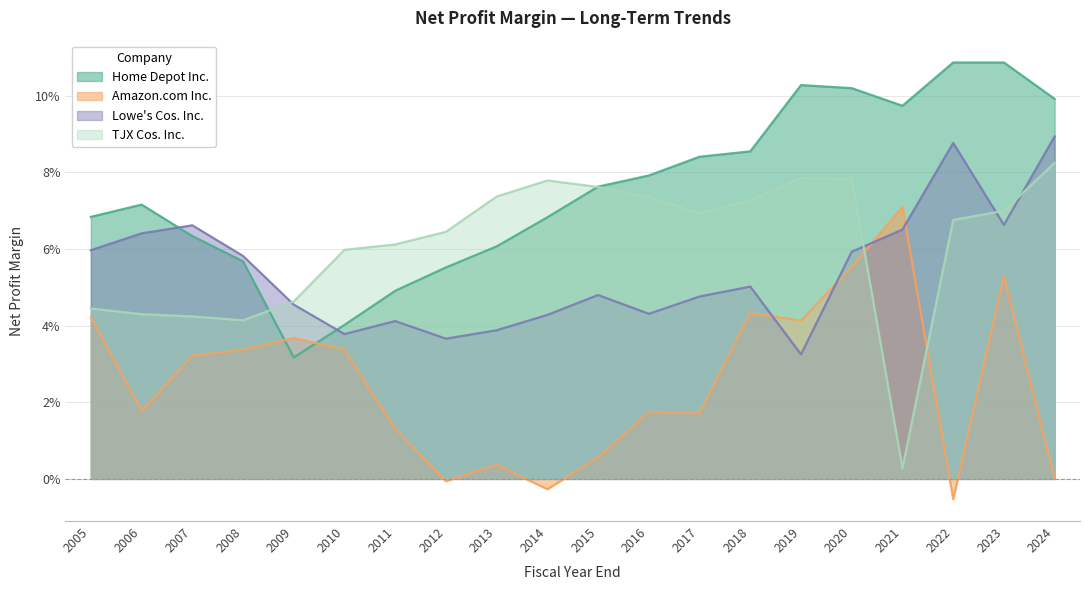

Which series has the widest spread of values?

TJX Cos. Inc.